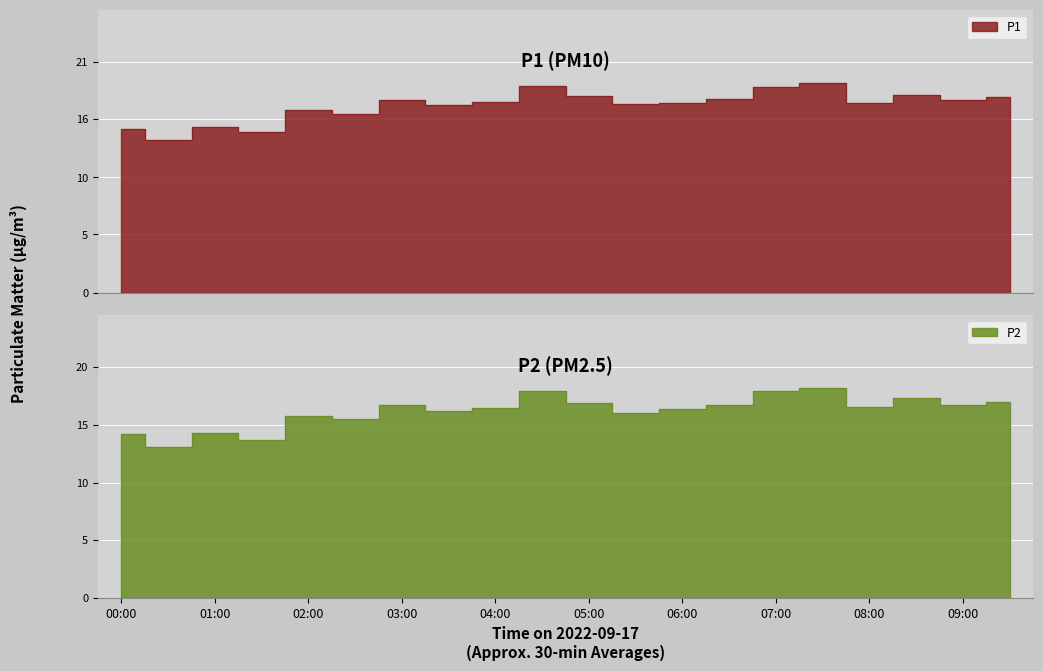

What are all the series names shown in the legend?

P1, P2